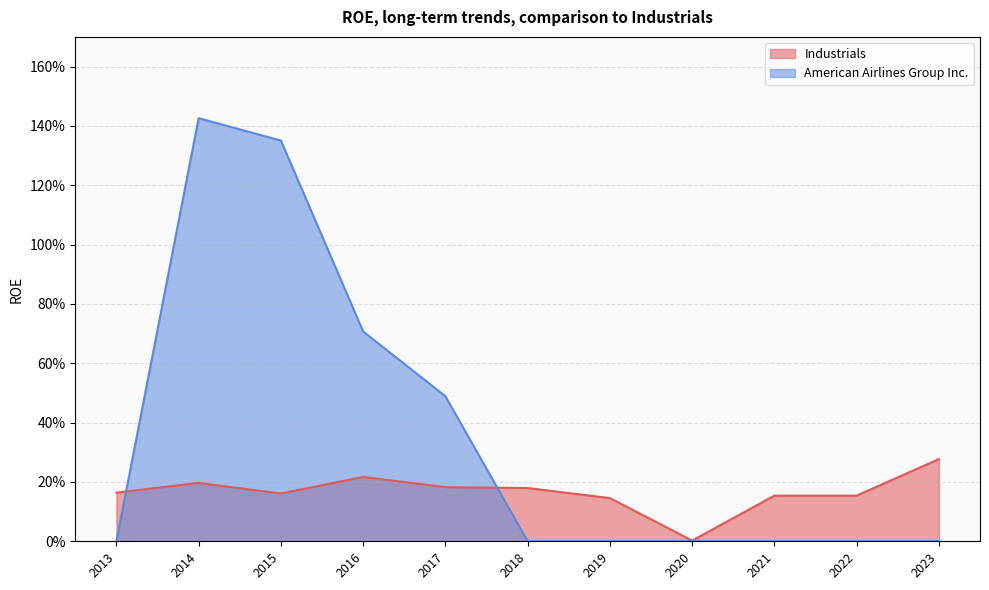

Reading left to right, list all the values displayed in this chart.

Industrials: 0.2	0.2	0.2	0.2	0.2	0.2	0.1	0.0	0.2	0.2	0.3
American Airlines Group Inc.: 0.0	1.4	1.4	0.7	0.5	0.0	0.0	0.0	0.0	0.0	0.0